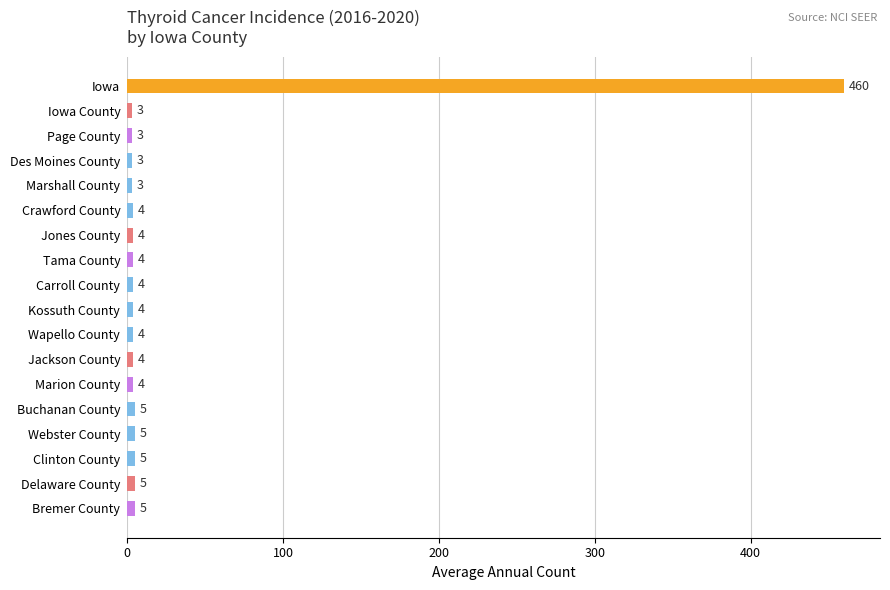

What is the average value?

29